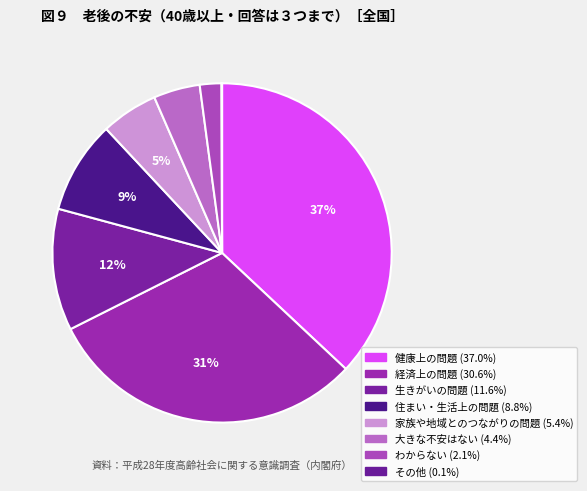

Is it true that 経済上の問題 is 31% of the pie?

True